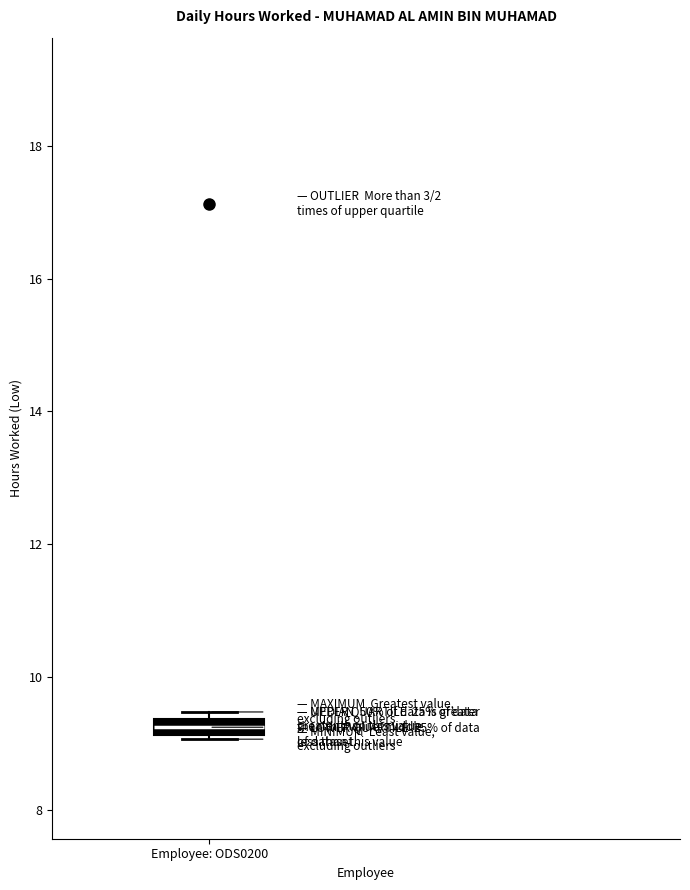

Where is the lower edge of the box for Employee: ODS0200 on the y-axis? The values are not printed on the chart, so give them approximately, as read against the axis.

9.2